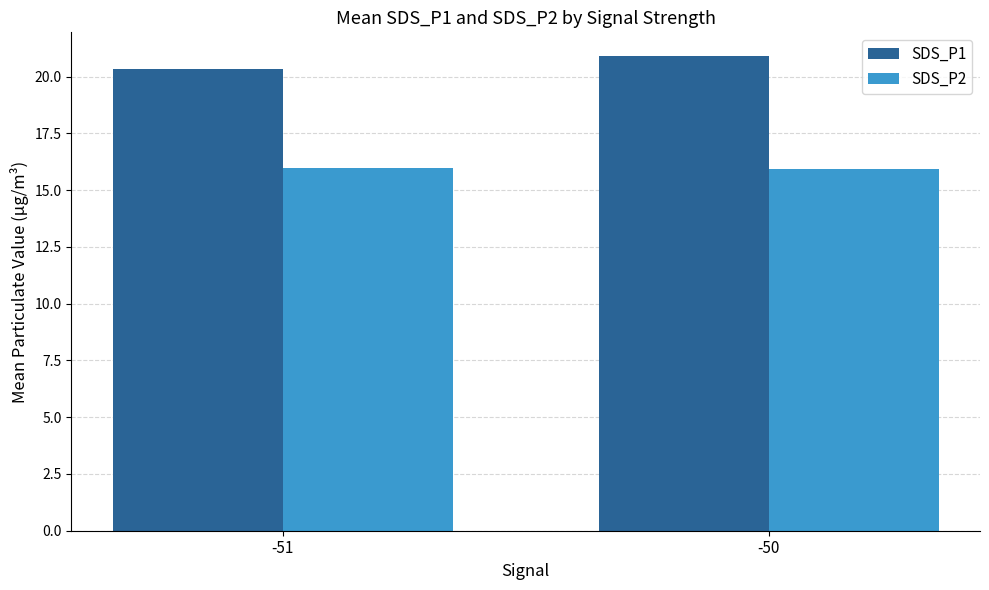

Is the value of SDS_P1 at -51 greater than the value of SDS_P2 at -50?

Yes